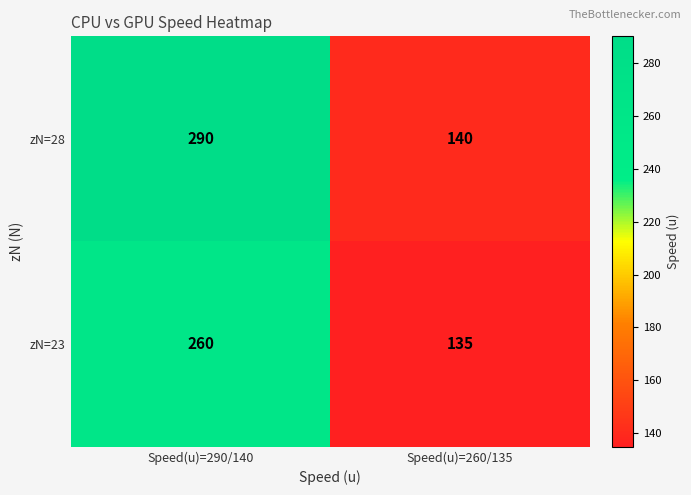

Reading left to right, list all the values displayed in this chart.

zN=28: 290	140
zN=23: 260	135